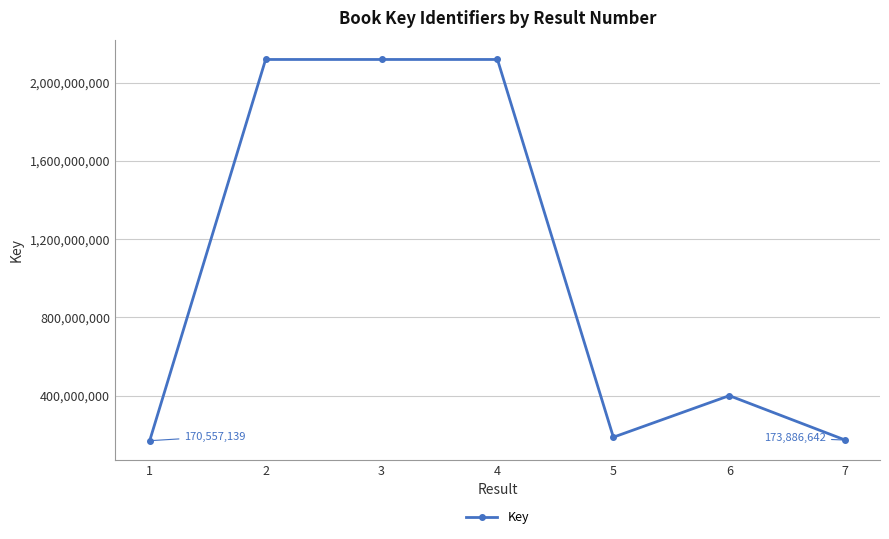

What is the difference between the maximum and second lowest values?

1944005599